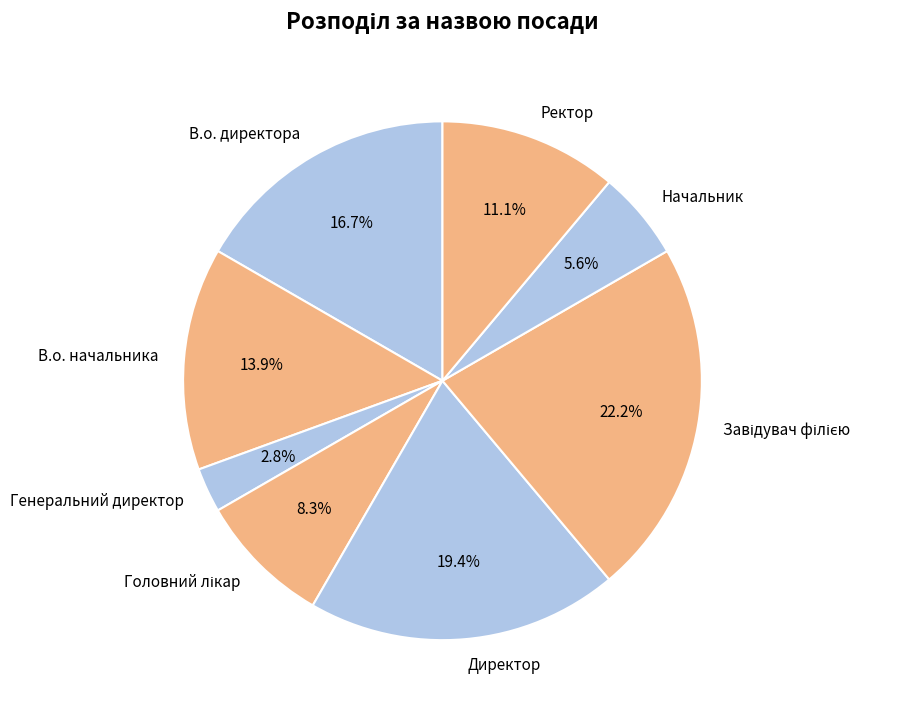

Is В.о. начальника the majority of the pie?

No